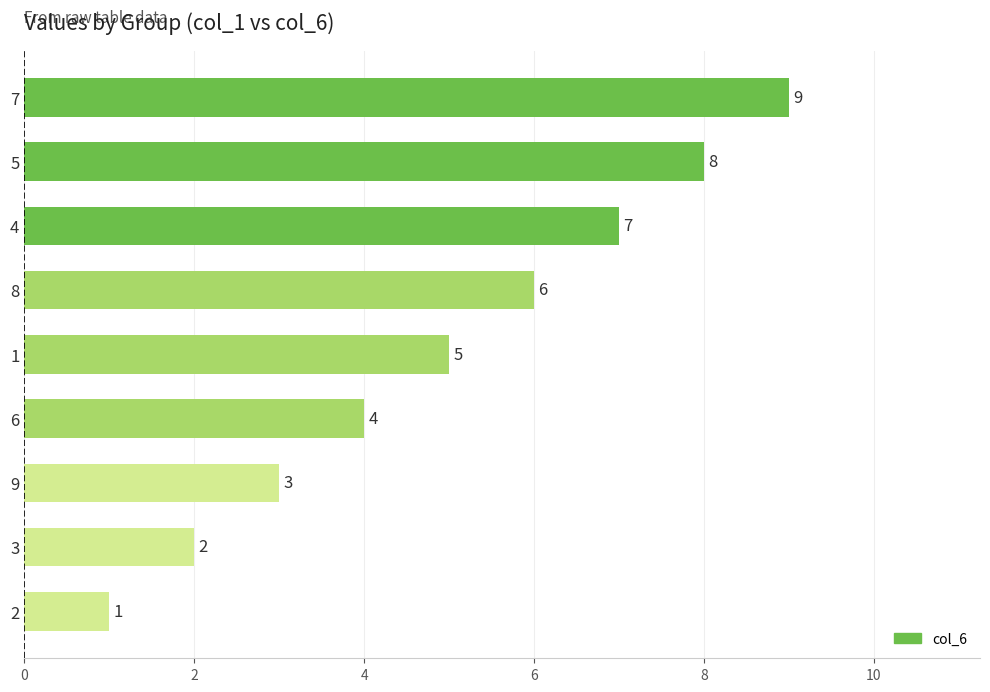

What is the greatest value displayed?

9